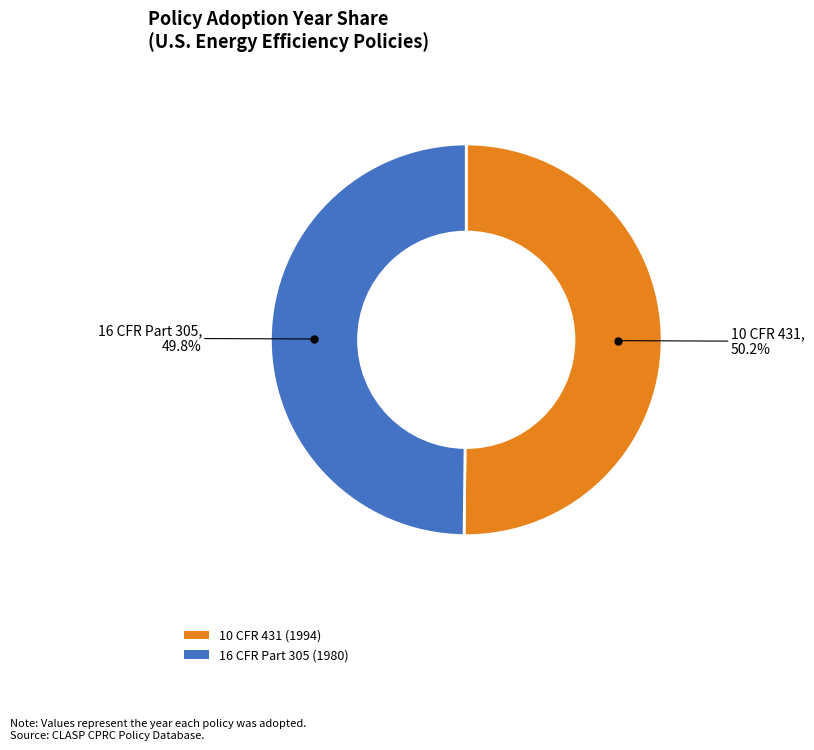

How many segments does this pie chart have?

2